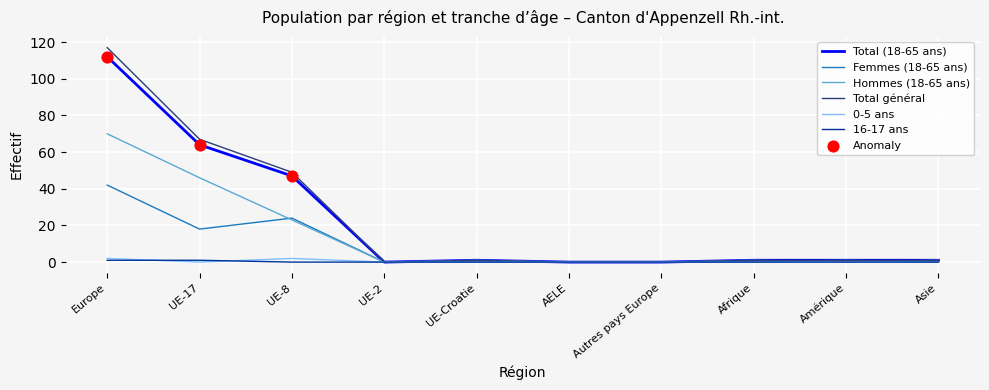

At which category is the sum across all series the highest?

Europe